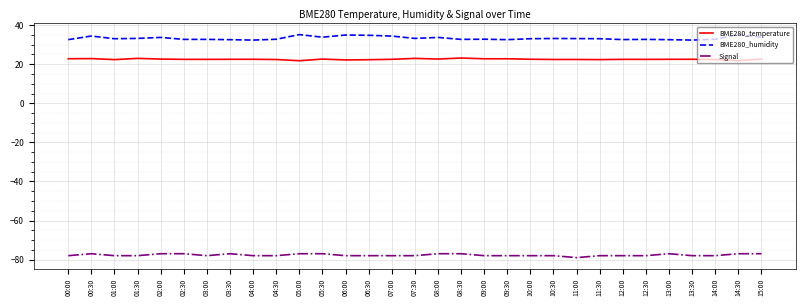

Rank the series by their maximum value, from highest to lowest.

BME280_humidity, BME280_temperature, Signal